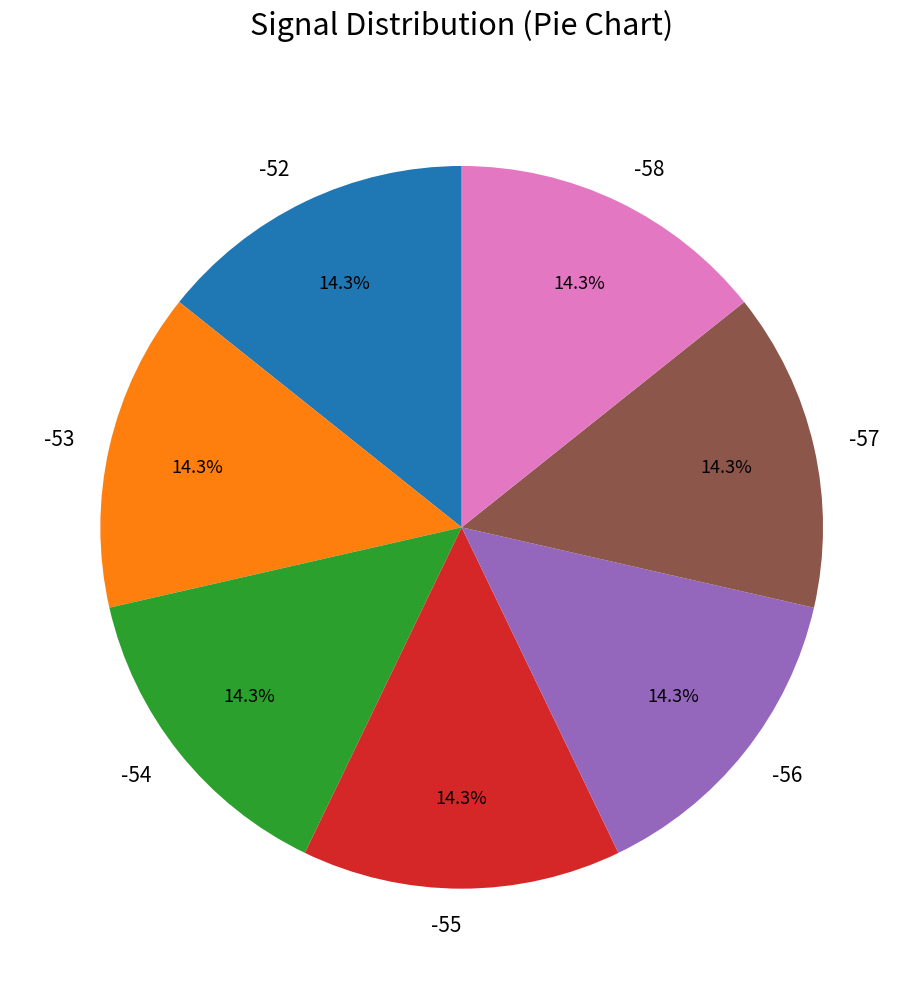

Is the sum of -54 and -53 greater than half?

No